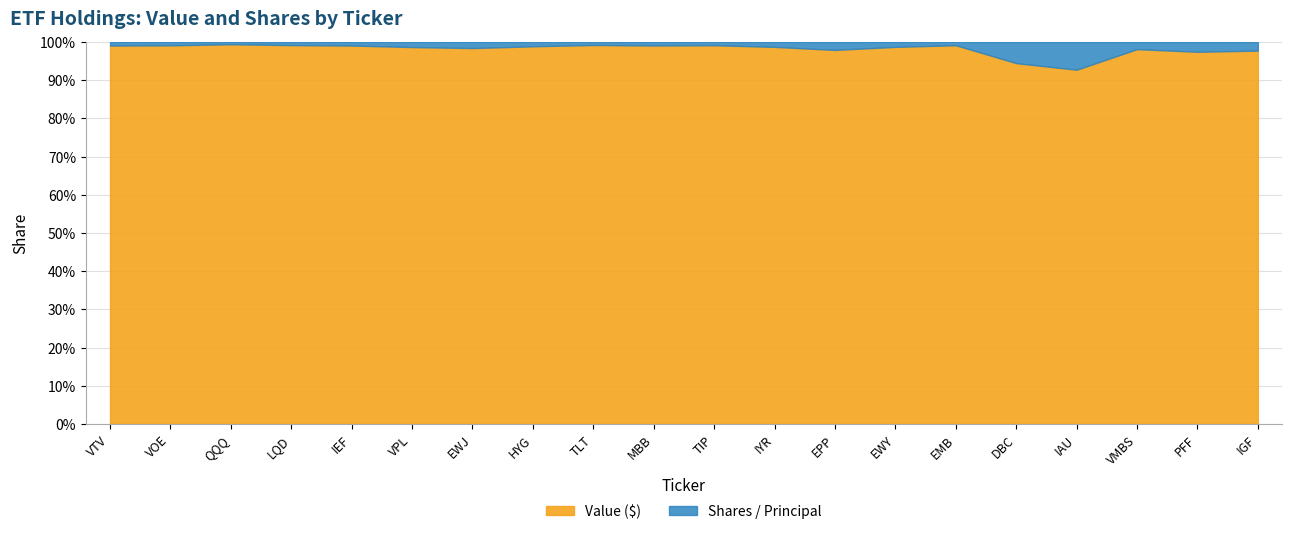

List the series in order of their peak value, lowest first.

Shares / Principal, Value ($)